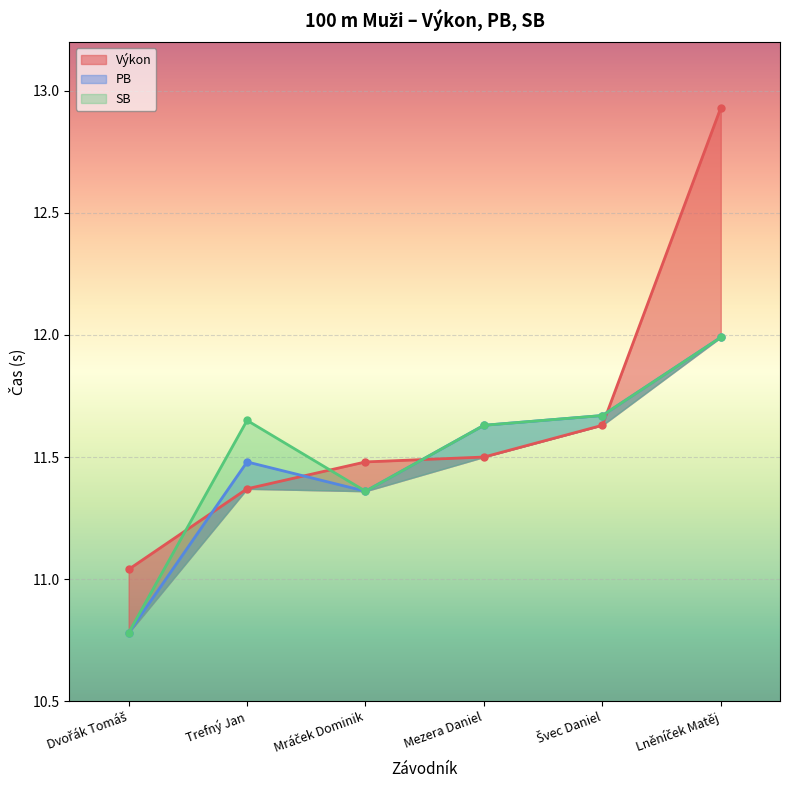

In PB, how many points are higher than both neighbors (excluding endpoints)?

1